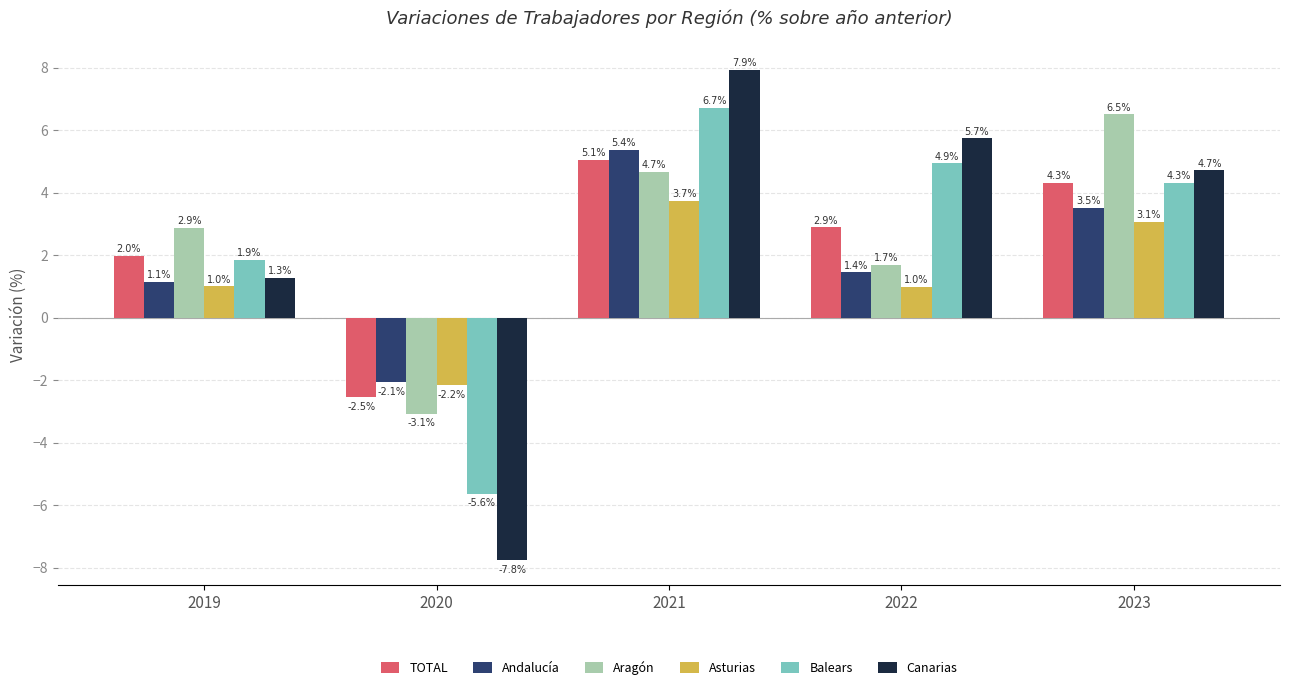

Is it true that Aragón equals 1.5 at 2019?

False